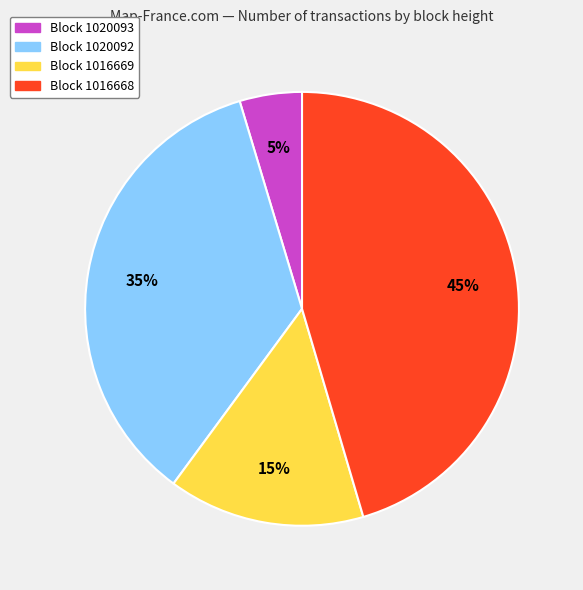

Is there any slice that represents more than half of the pie?

No